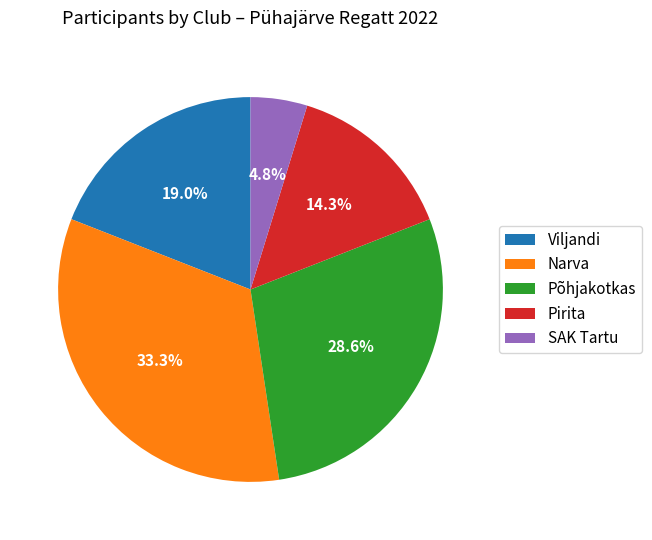

Is there any slice that represents more than half of the pie?

No